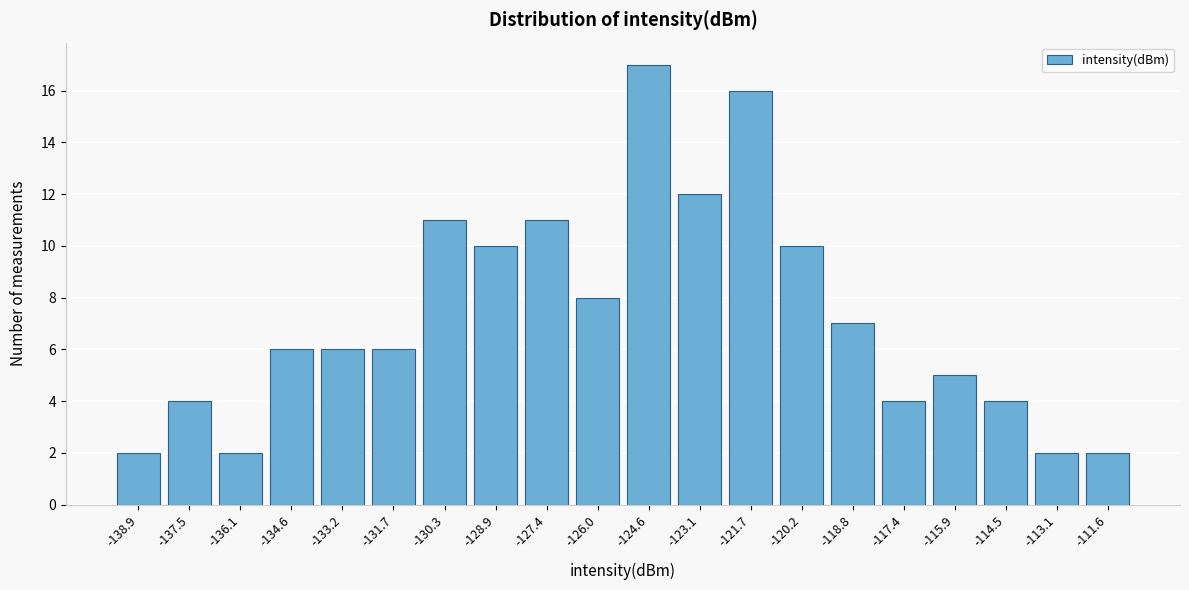

Reading right to left, transcribe all the data shown in this chart.

-111.6=2	-113.1=2	-114.5=4	-115.9=5	-117.4=4	-118.8=7	-120.2=10	-121.7=16	-123.1=12	-124.6=17	-126.0=8	-127.4=11	-128.9=10	-130.3=11	-131.7=6	-133.2=6	-134.6=6	-136.1=2	-137.5=4	-138.9=2